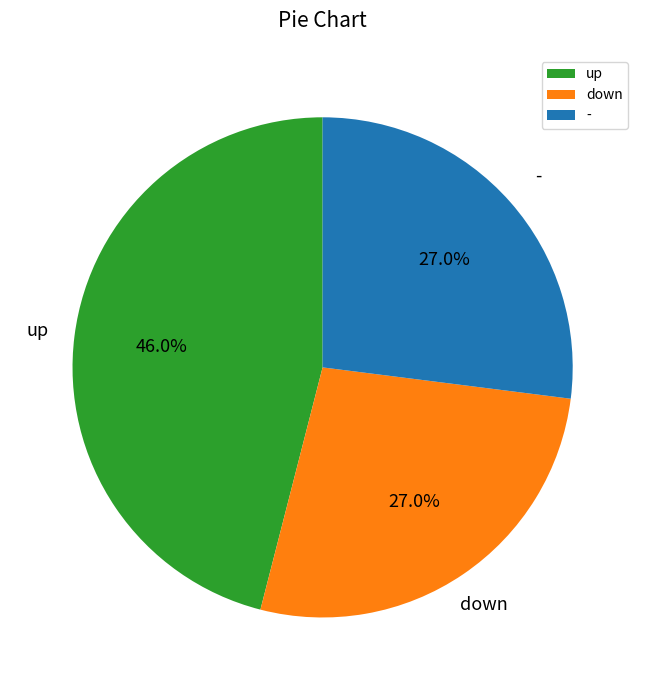

Is - the majority of the pie?

No